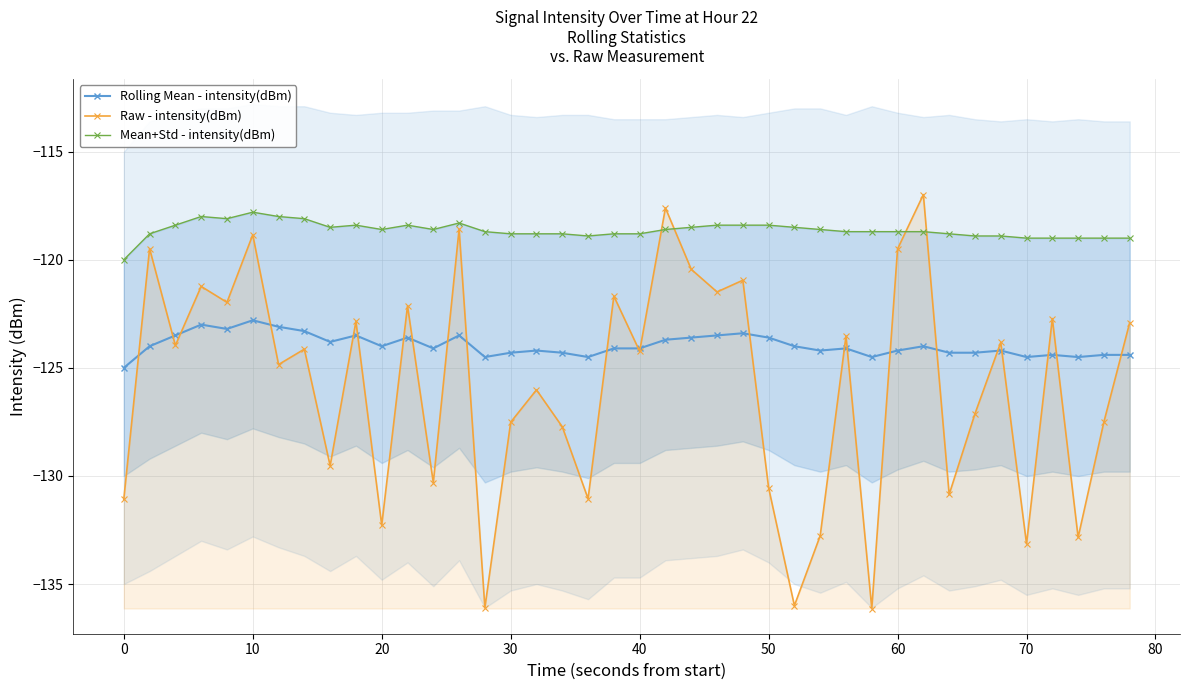

Does the chart have visible grid lines?

Yes